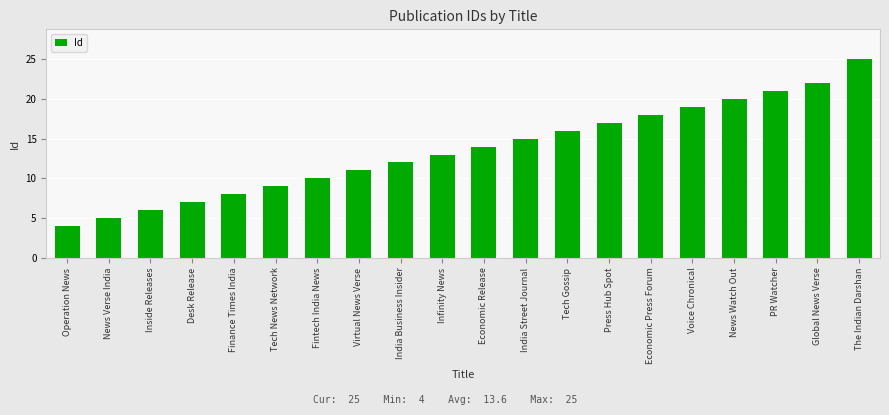

Approximately how many times larger is the value at Fintech India News compared to Tech News Network?

1.1